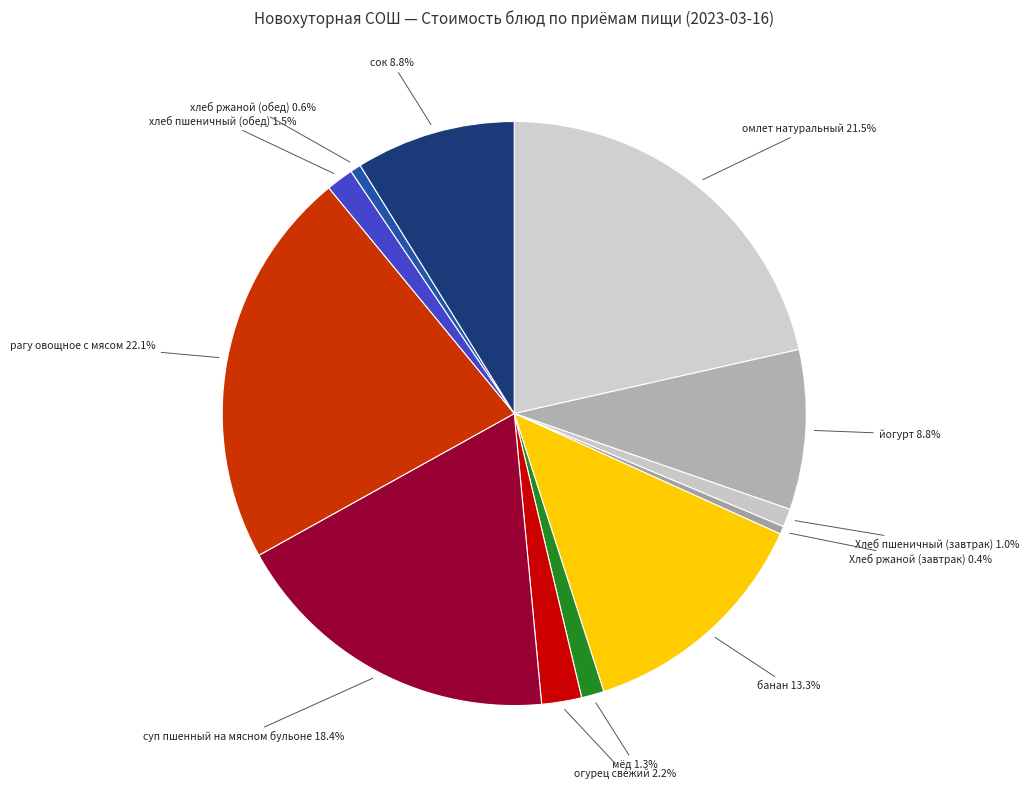

To the nearest percent, what is the combined percentage of хлеб пшеничный (обед) and хлеб ржаной (обед)?

2%